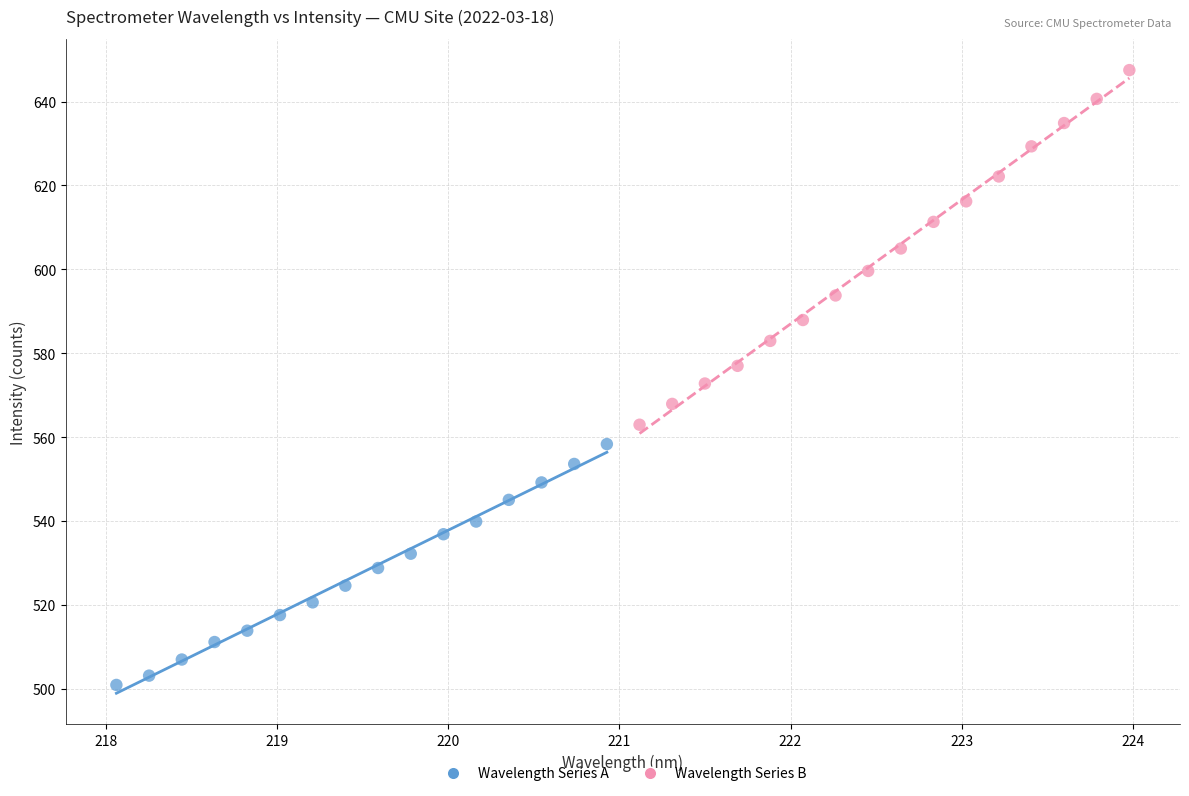

Which series contains the lowest Y value?

Wavelength Series A